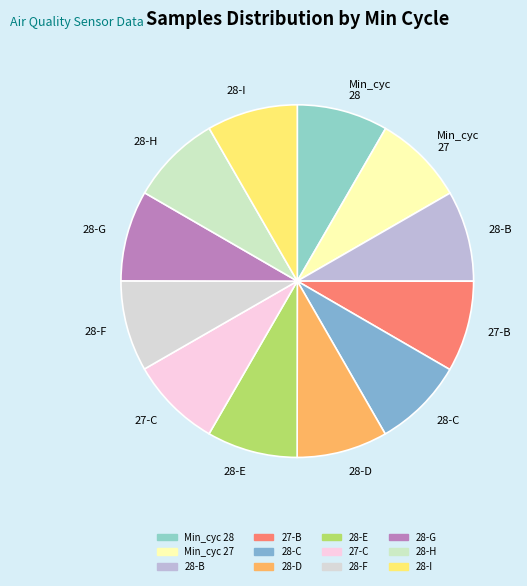

Approximately how many times larger is the value at Min_cyc 28 compared to 28-G?

1.0